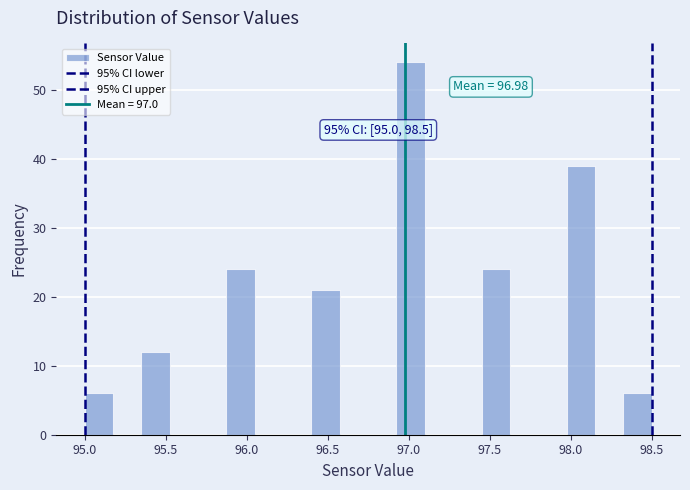

Around what value on the x-axis is the tallest bar? Give the approximate position of its centre, as read against the axis.

97.00